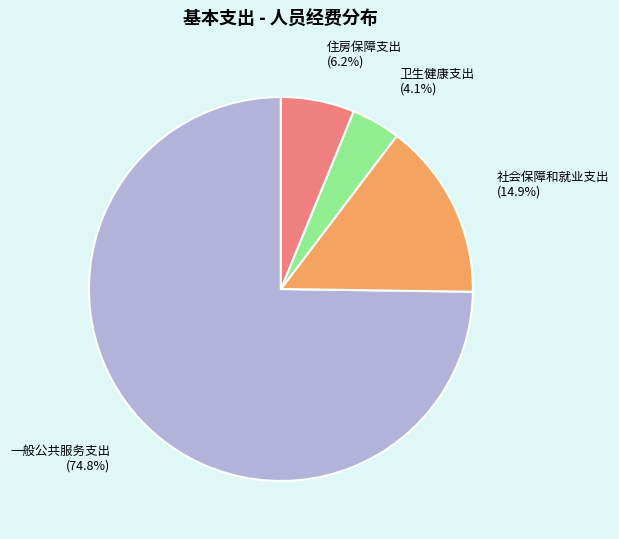

Approximately how many times larger is the value at 一般公共服务支出 compared to 住房保障支出?

12.1